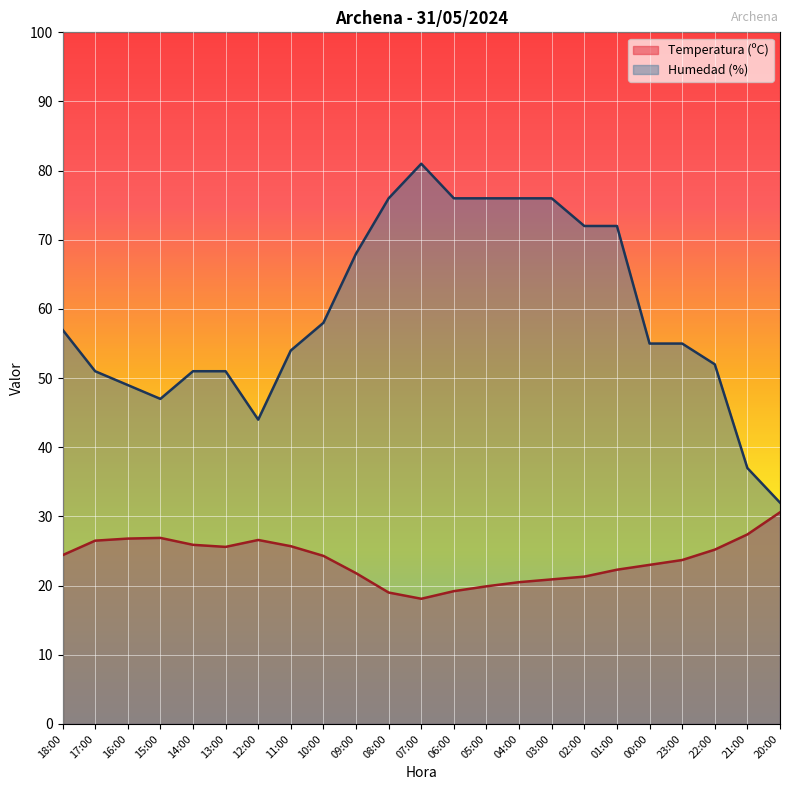

What position from the left is 14:00?

5